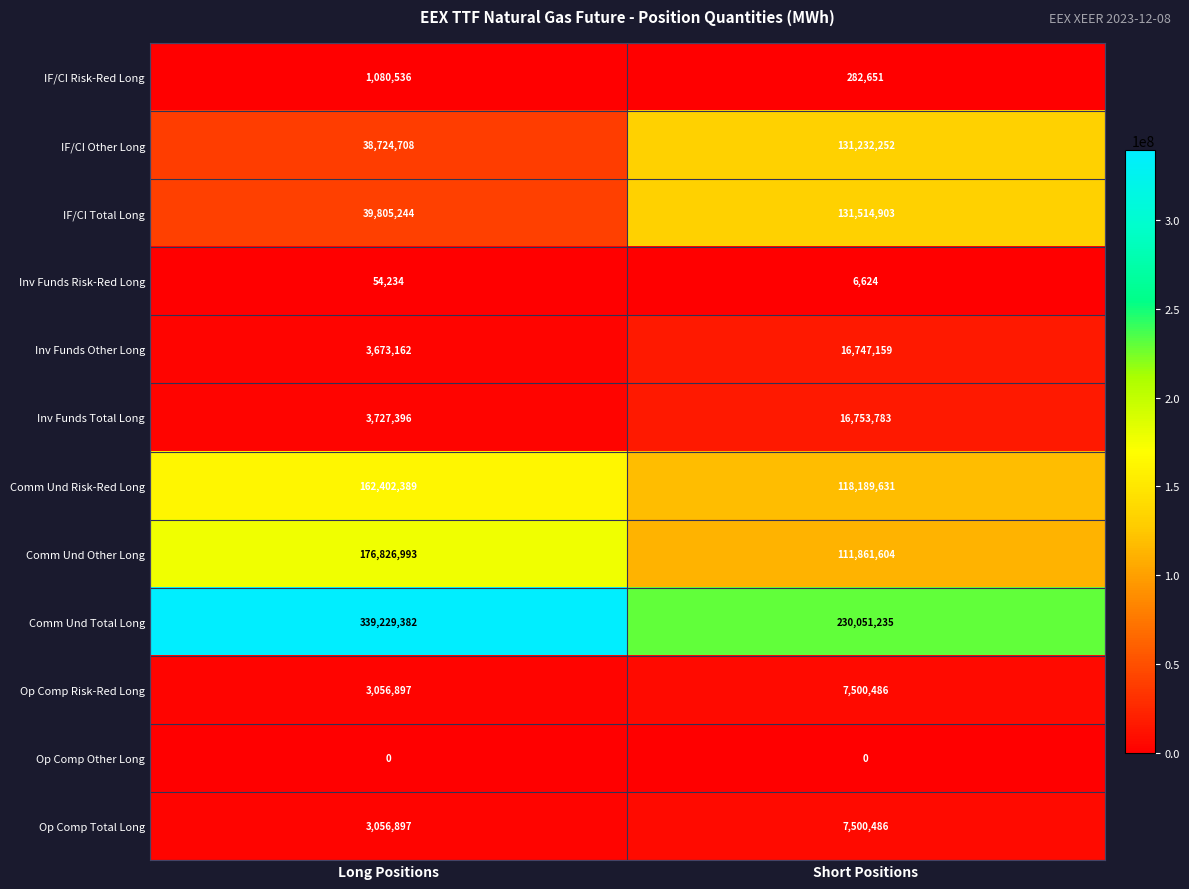

Where is IF/CI Other Long nearest to the value 84978480?

Long Positions